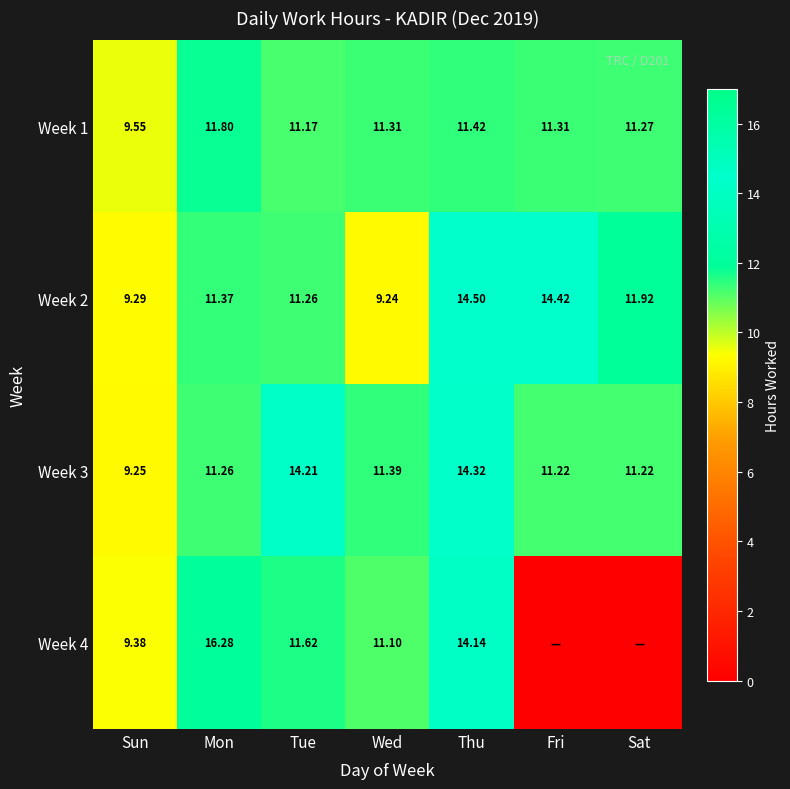

At Wed, list the series in order from smallest to largest.

Week 2, Week 4, Week 1, Week 3